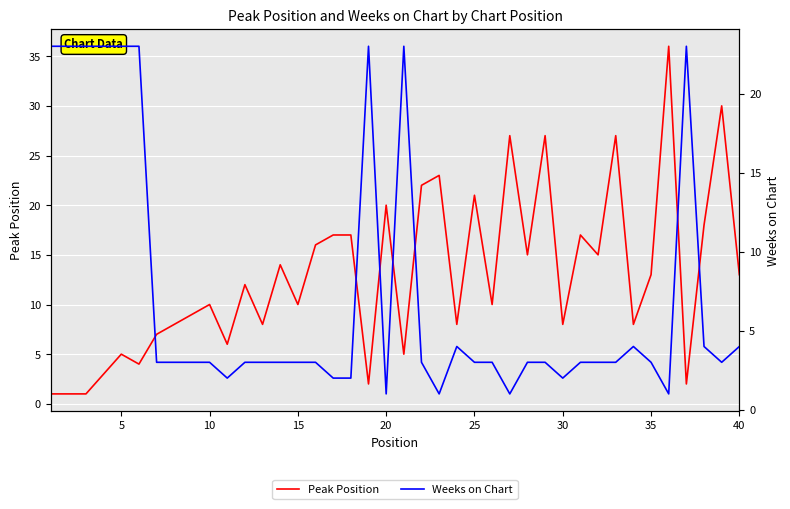

What is the value of the Weeks on Chart point at the 5th from the left?

23